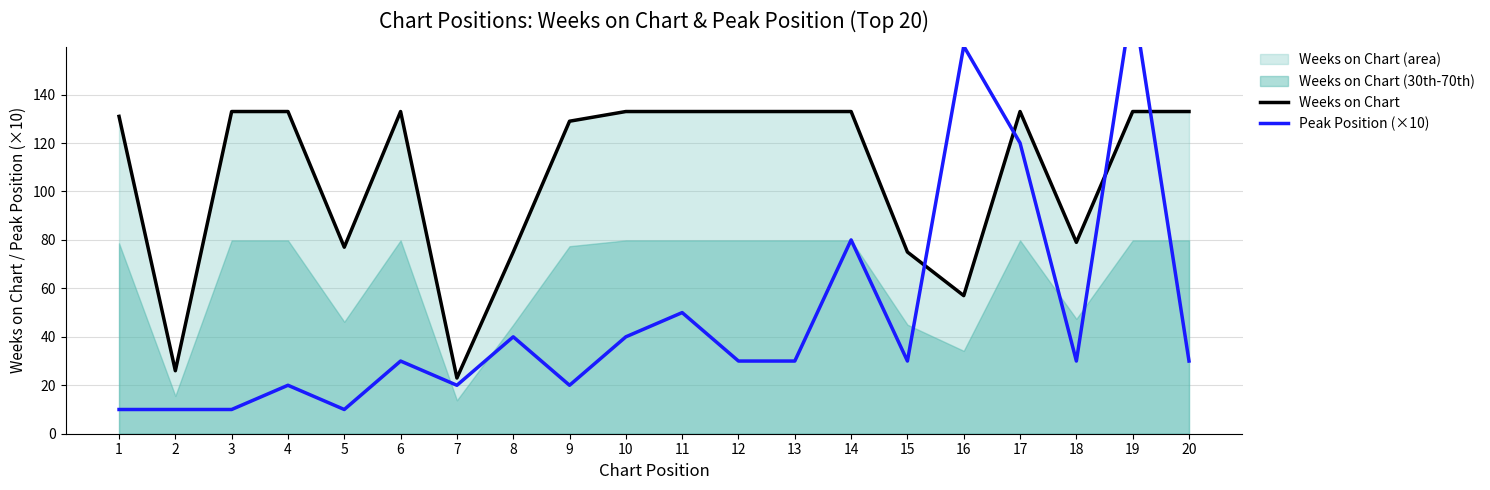

Where does the Peak Position (×10) series first go above 30?

8